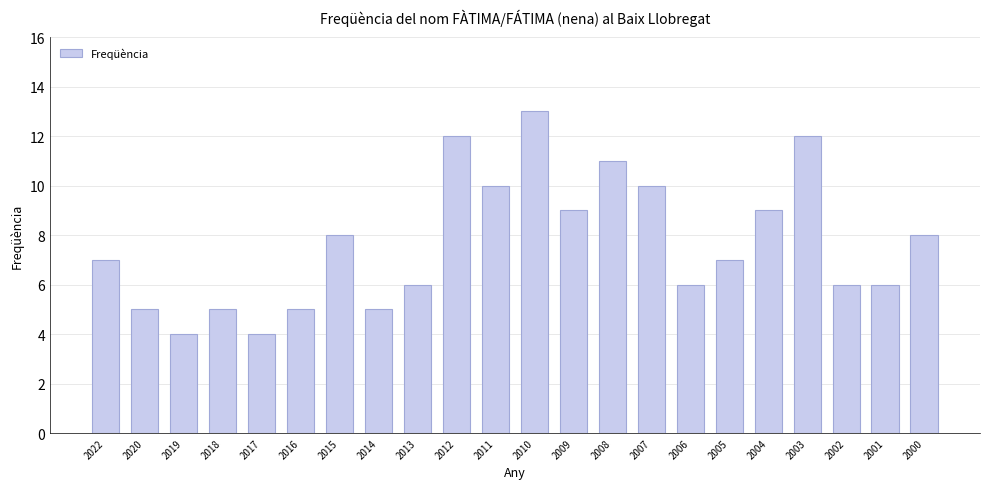

Approximately how many times larger is the value at 2019 compared to 2017?

1.0